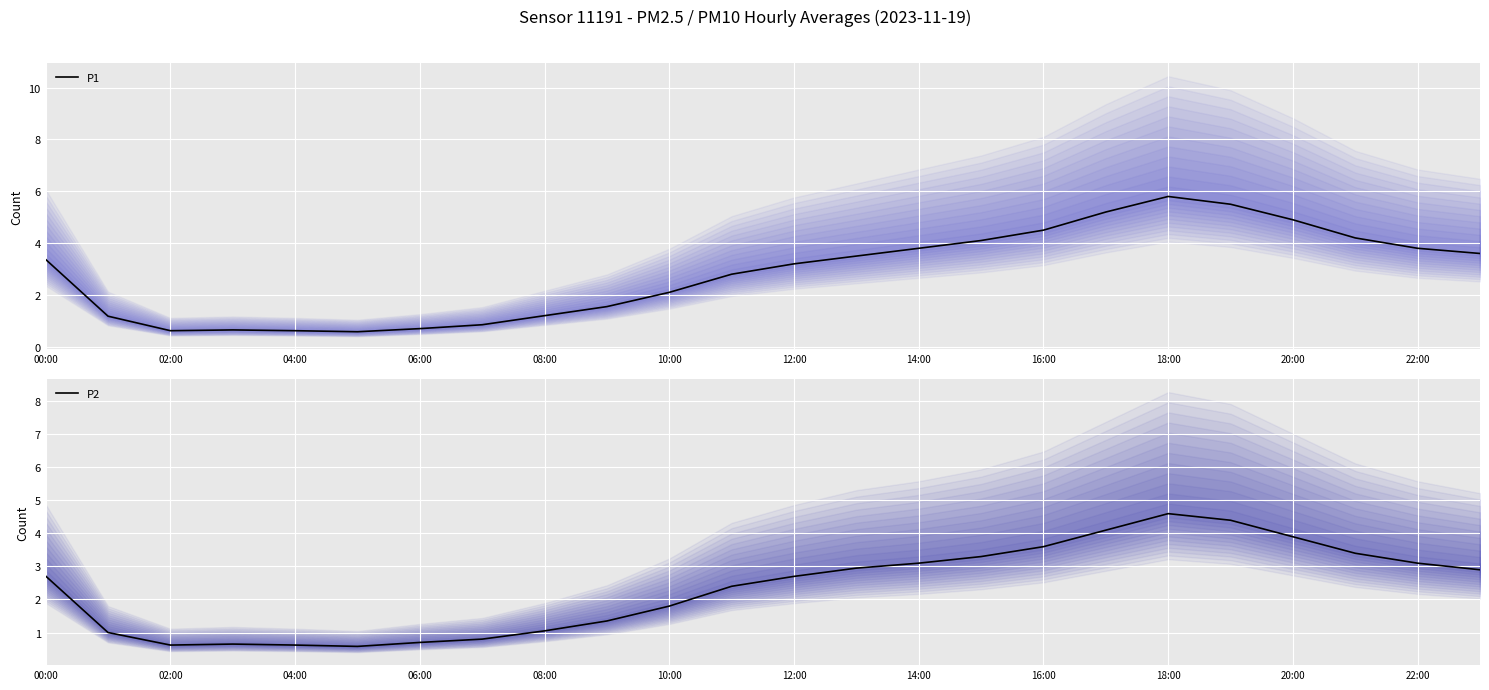

How many lines are shown in the chart?

2